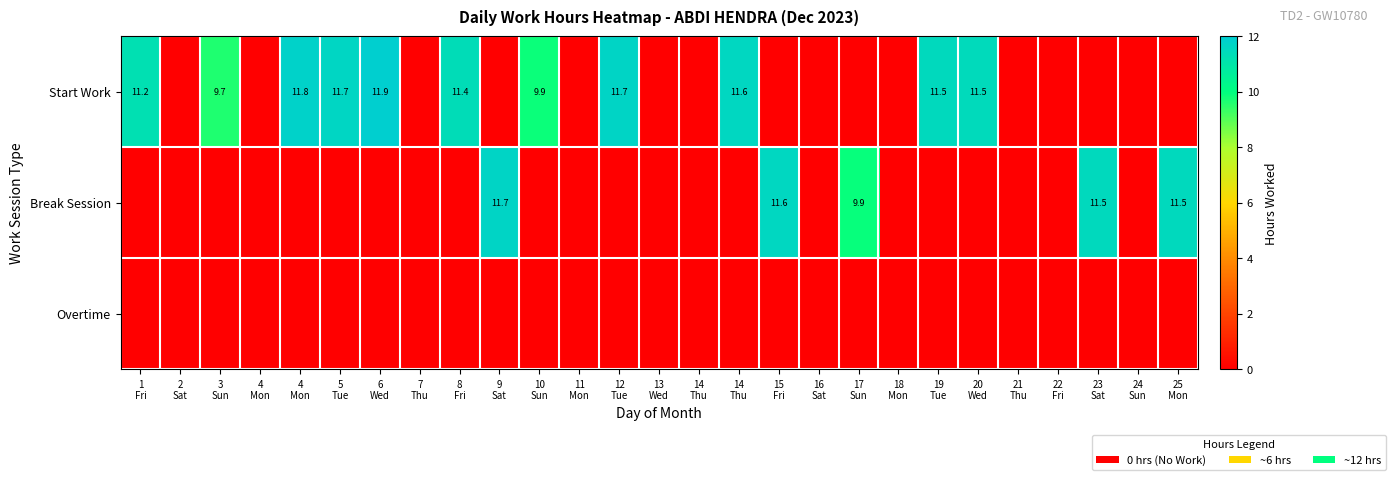

Where is Overtime nearest to the value 0?

1 Fri